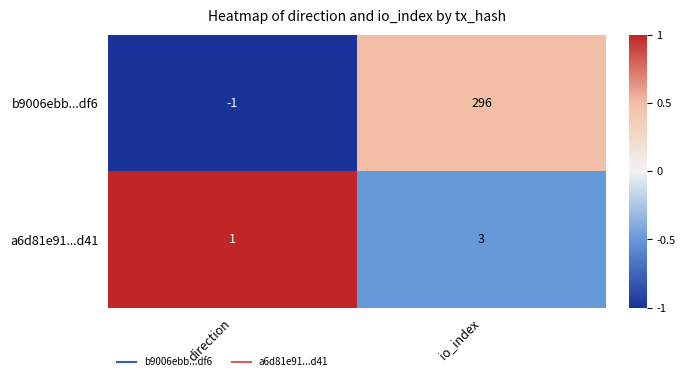

Reading left to right, transcribe all the data shown in this chart.

b9006ebb...df6: -1	296
a6d81e91...d41: 1	3